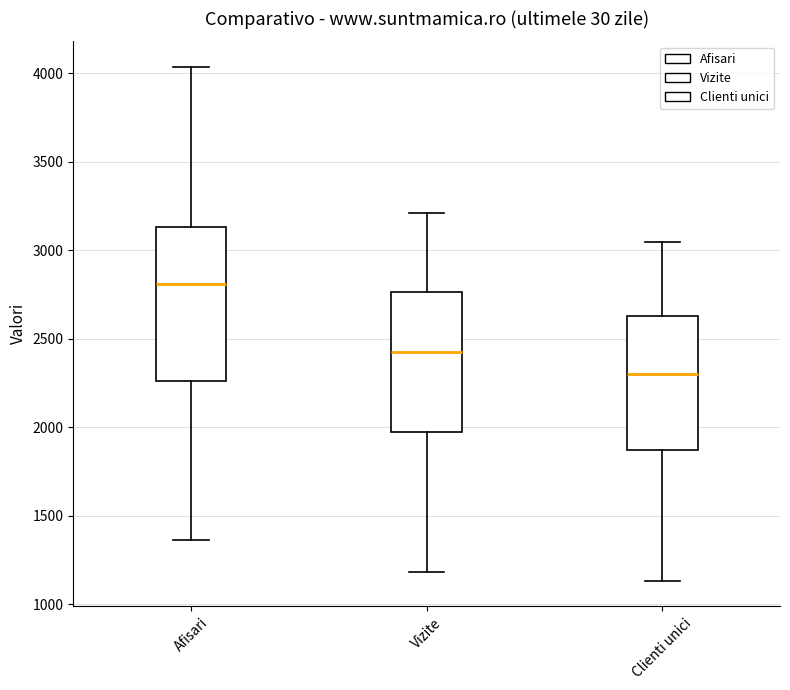

Reading left to right, transcribe this box plot: for each box, give where its median line is, the range the box spans, and where its two whiskers end, as read against the y-axis. The values are not printed on the chart, so give them approximately, as read against the axis.

Afisari: median 2800, box 2250 to 3150, whiskers 1350 to 4050
Vizite: median 2450, box 1950 to 2750, whiskers 1200 to 3200
Clienti unici: median 2300, box 1850 to 2650, whiskers 1150 to 3050